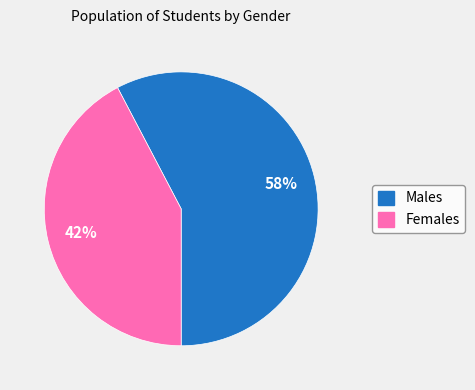

How many segments does this pie chart have?

2